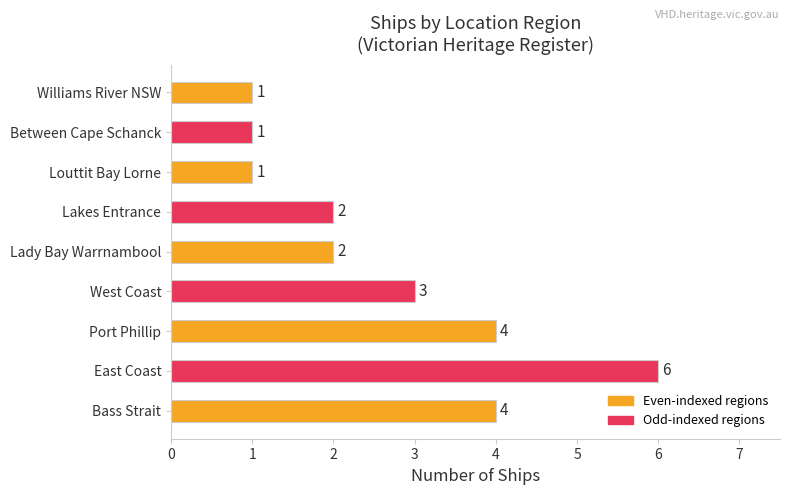

Reading top to bottom, transcribe all the data shown in this chart.

1	1	1	2	2	3	4	6	4